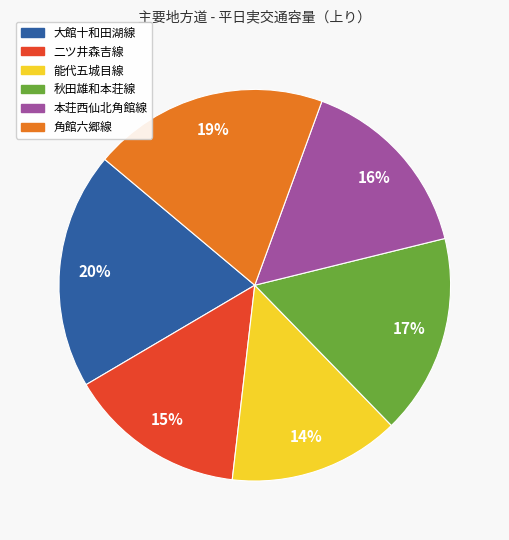

How many slices are in this pie chart?

6